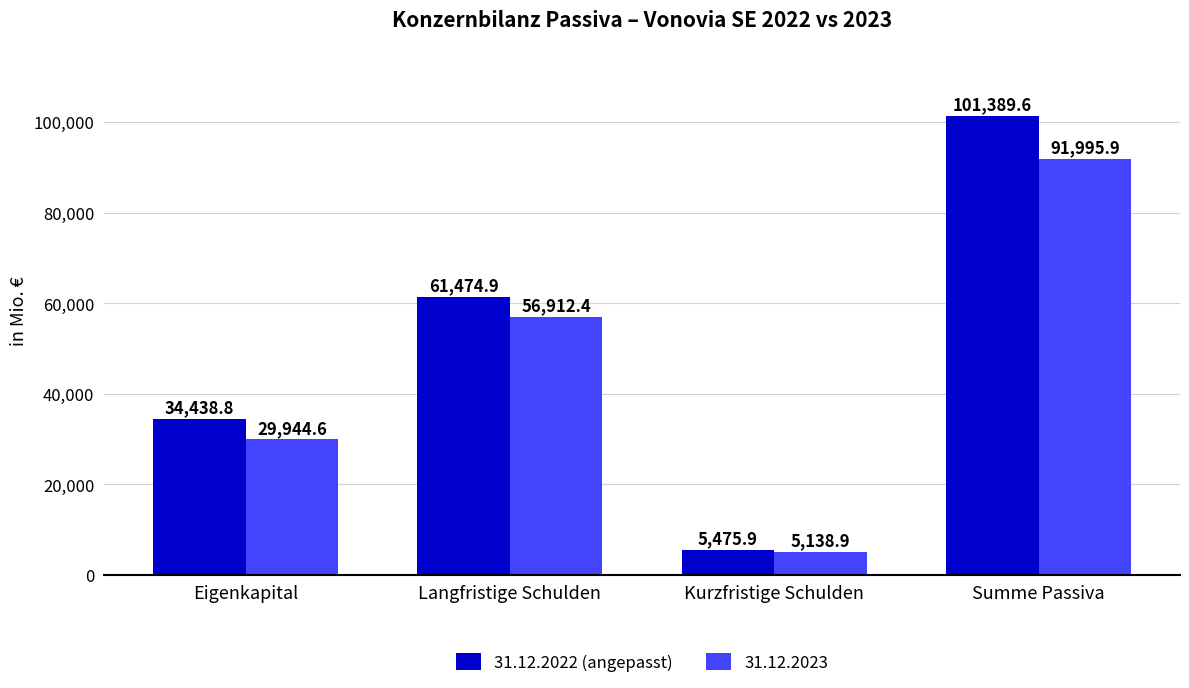

True or false: 31.12.2023 has a value of 140302.0 at Summe Passiva.

False